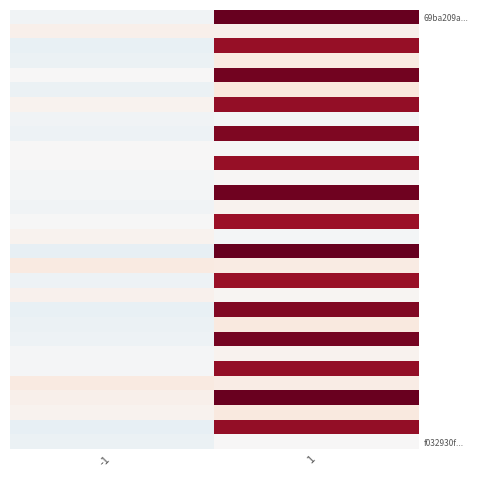

Which category has the highest value across all series?

1